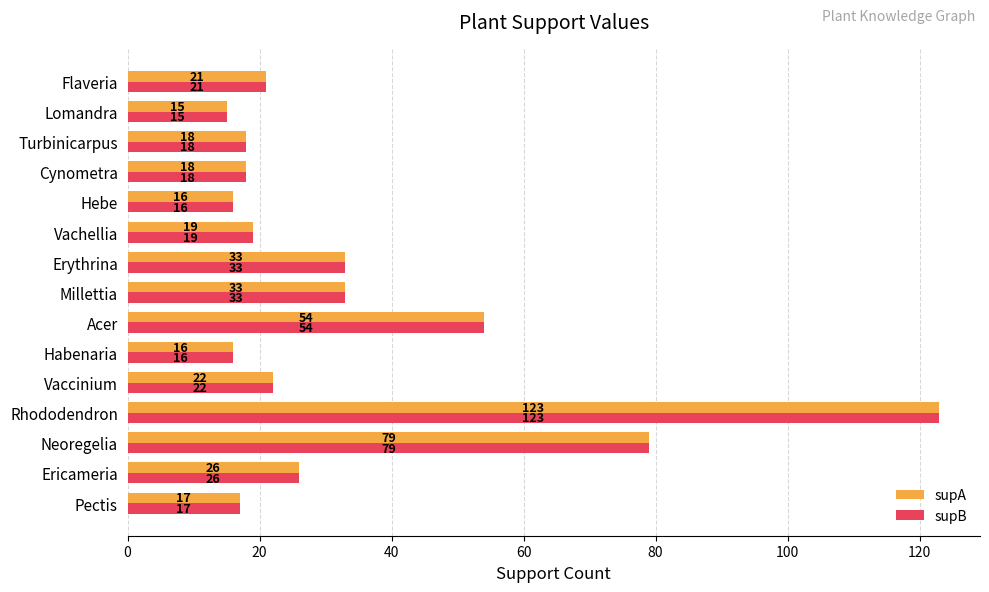

The value of supA at Rhododendron is 123. True or false?

True